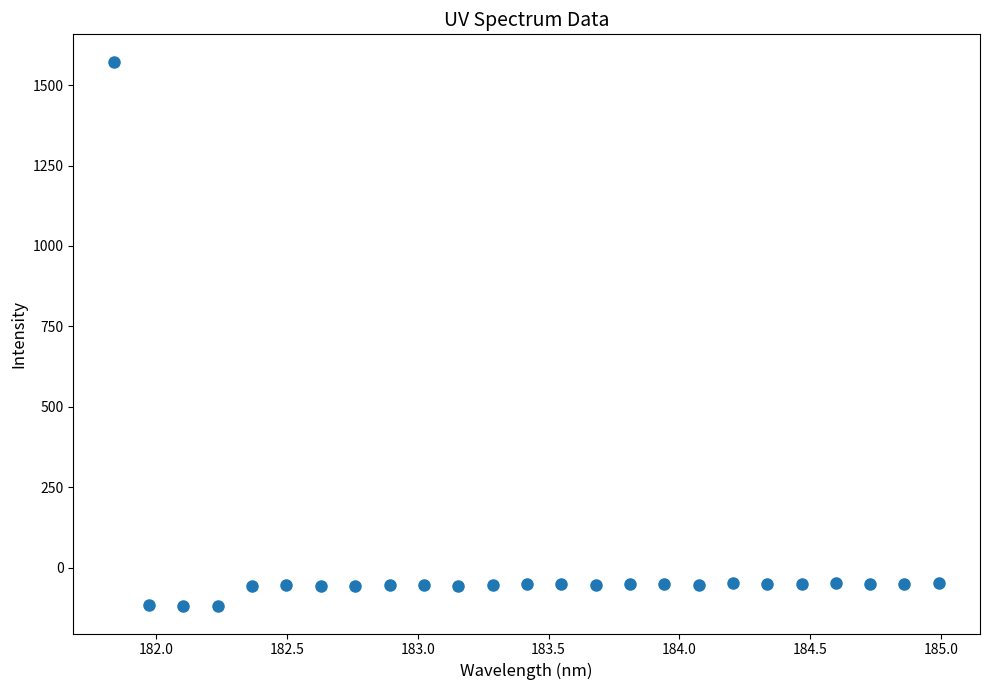

What is the range of Y values (max minus min)?

1693.1